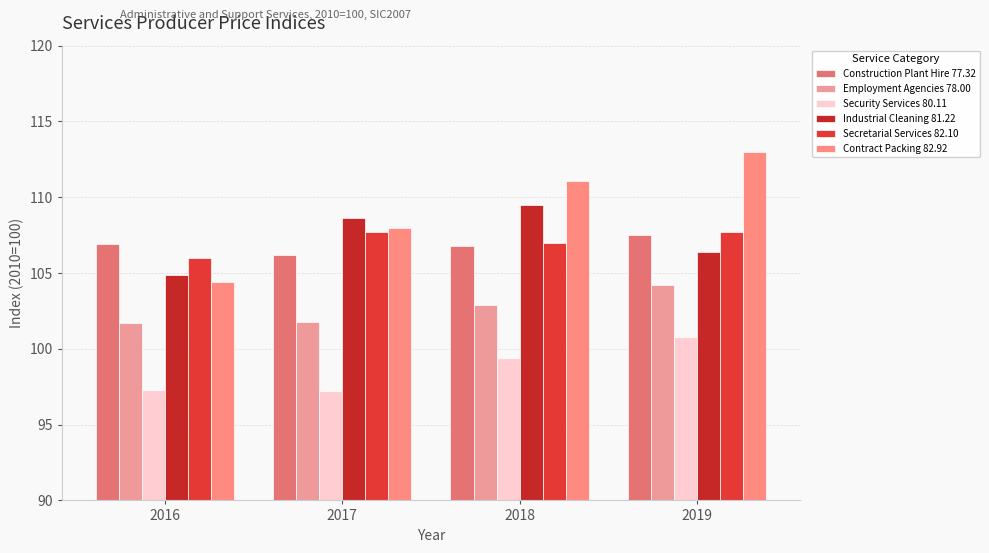

Count the Contract Packing 82.92 values in the range 108 to 113.

3